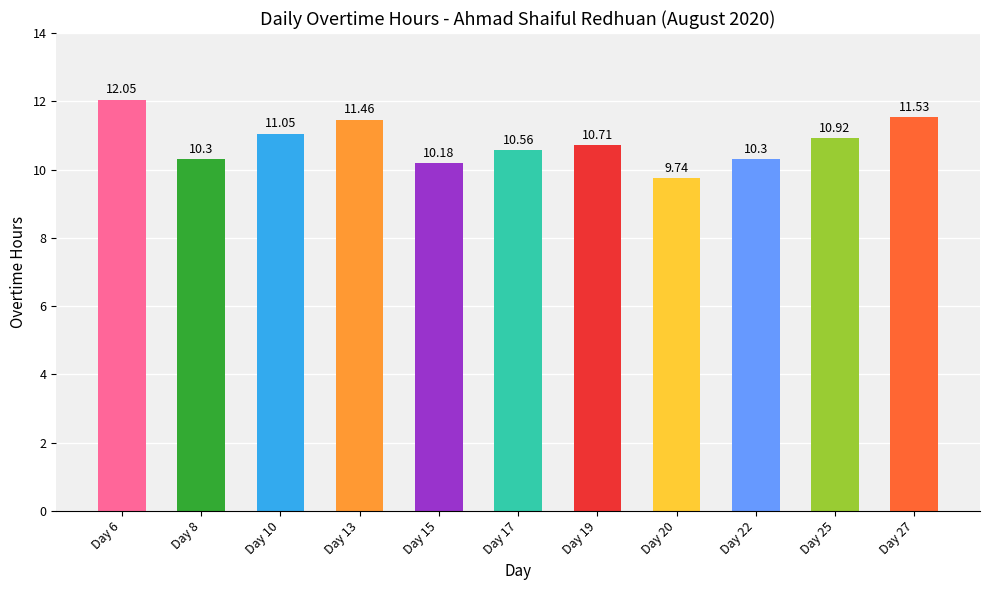

What is the difference between the values at Day 13 and Day 25?

0.5